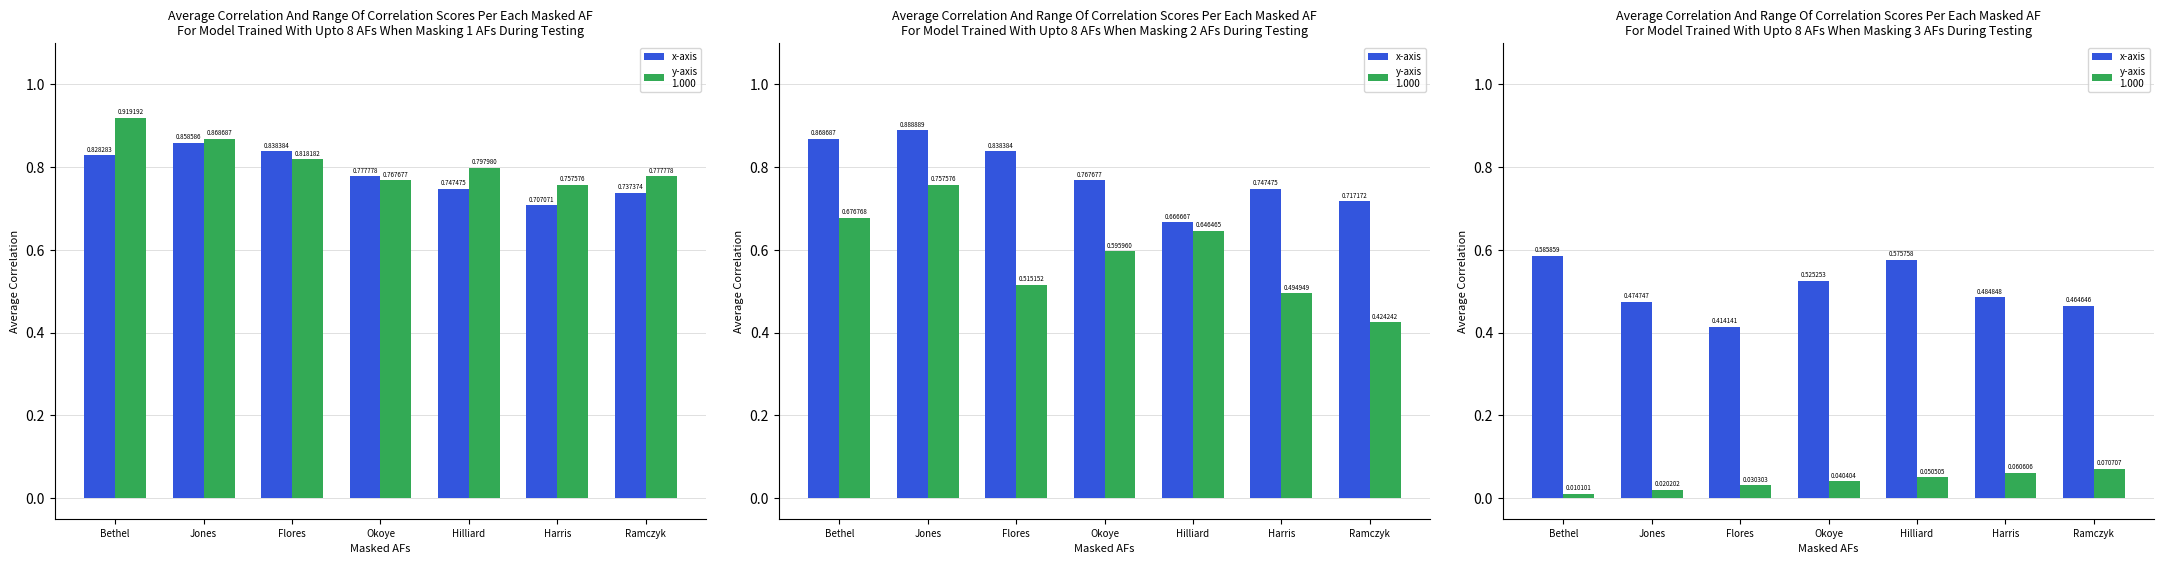

The value of y-axis
1.000 at Harris is 0.1. True or false?

True